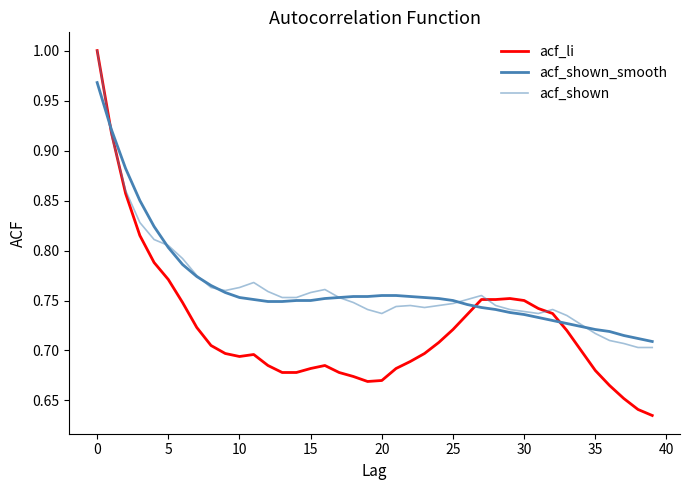

Is this an area chart (filled region under the line)?

No